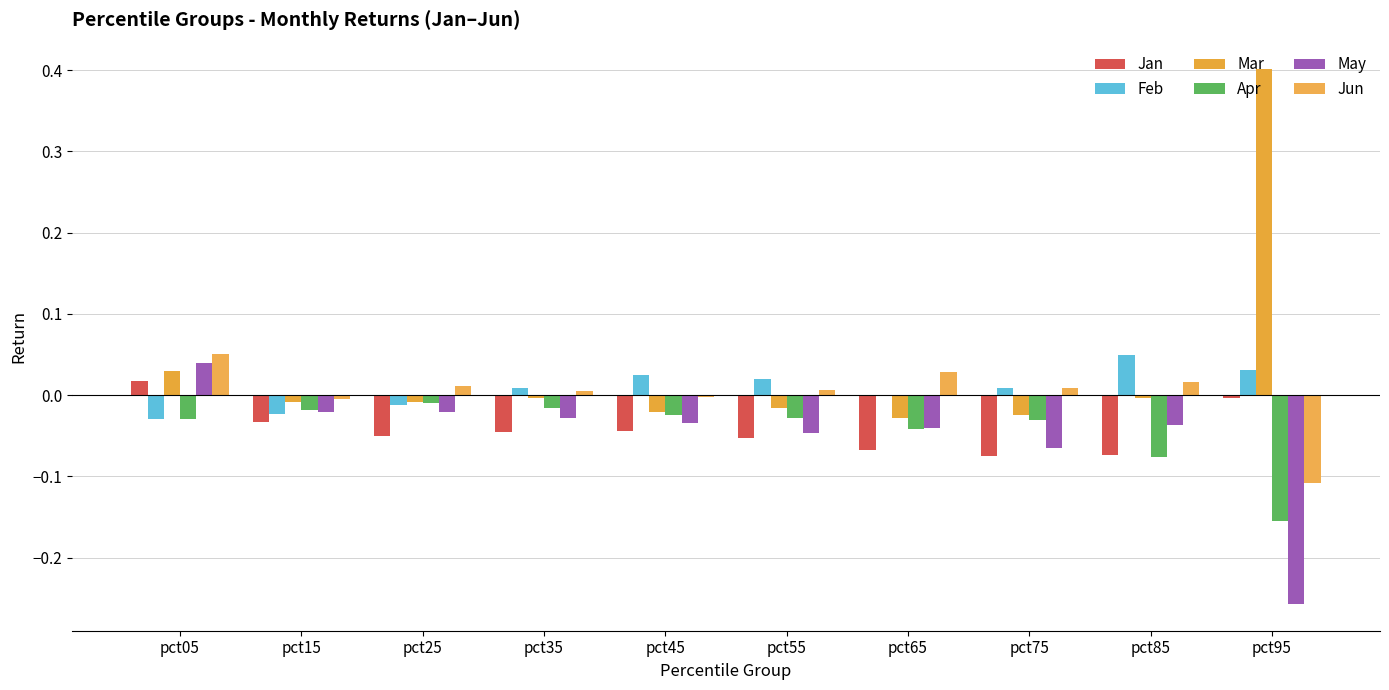

Count the number of data series in this chart.

6